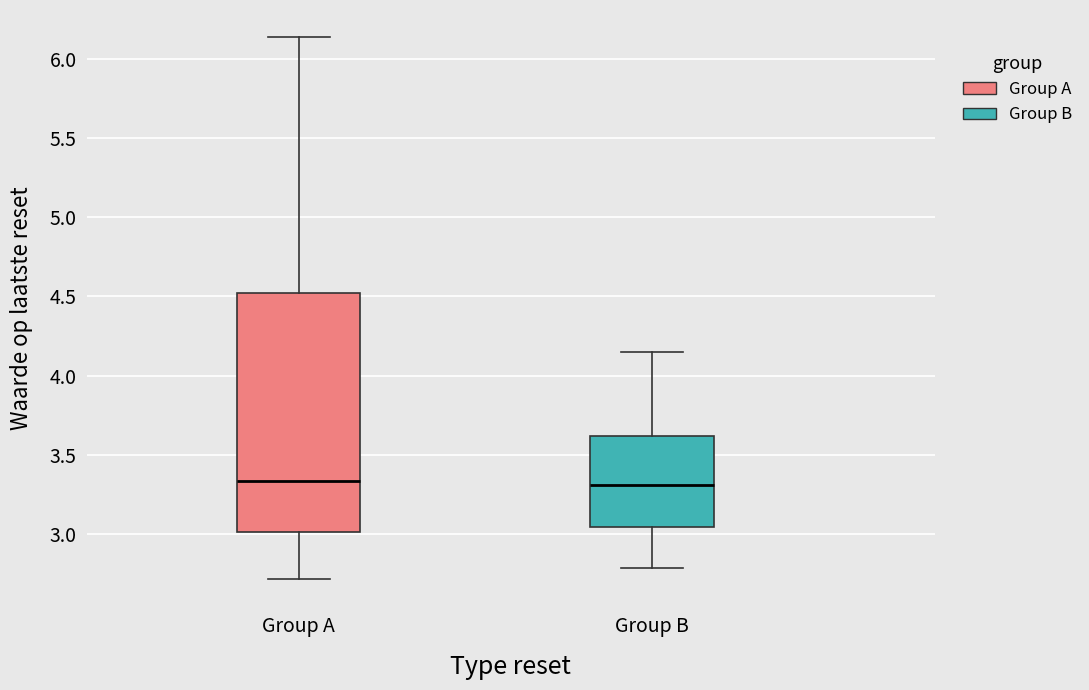

Comparing the boxes themselves (not the whiskers), which one is the tallest?

Group A